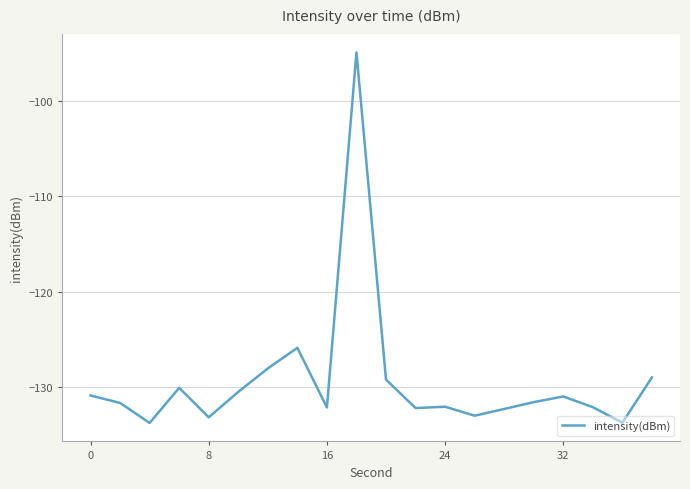

True or false: there are more than 2 points higher than both neighbors.

True